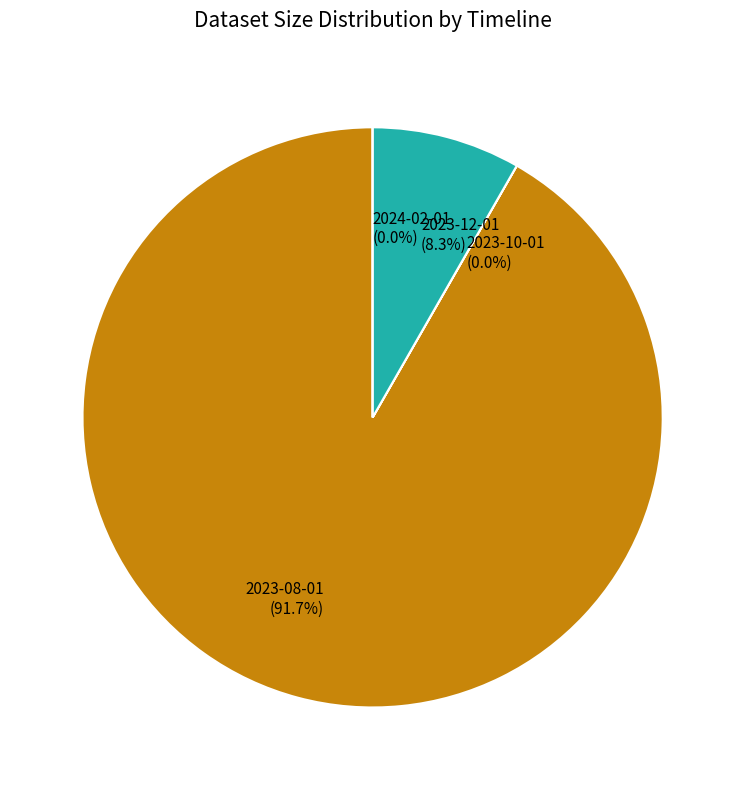

What is the change in value from 2023-10-01 to 2024-02-01?

-840